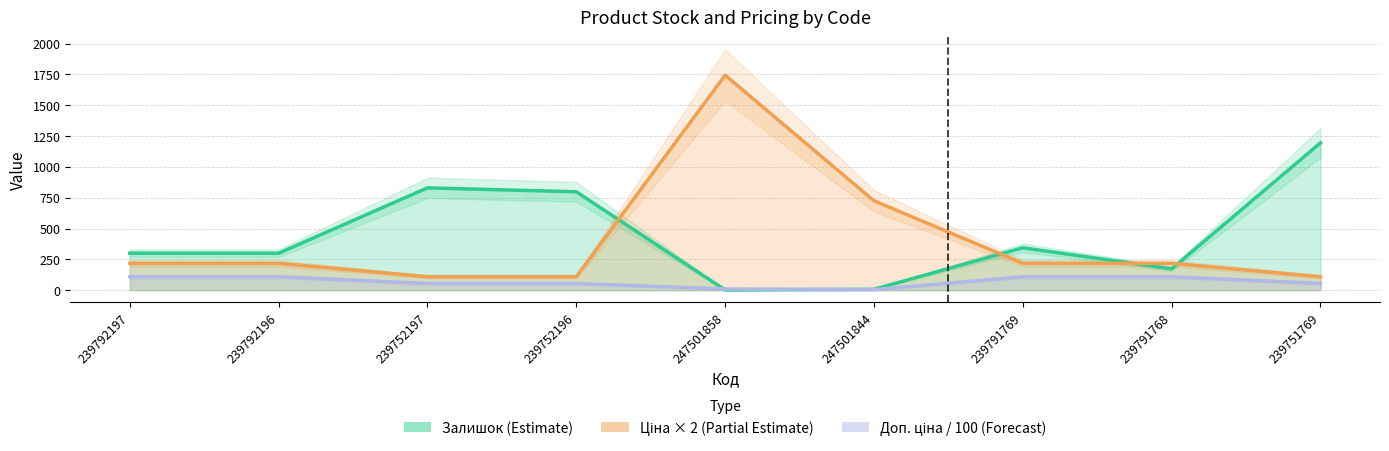

True or false: Залишок (Estimate) has more than 0 interior local peaks.

True